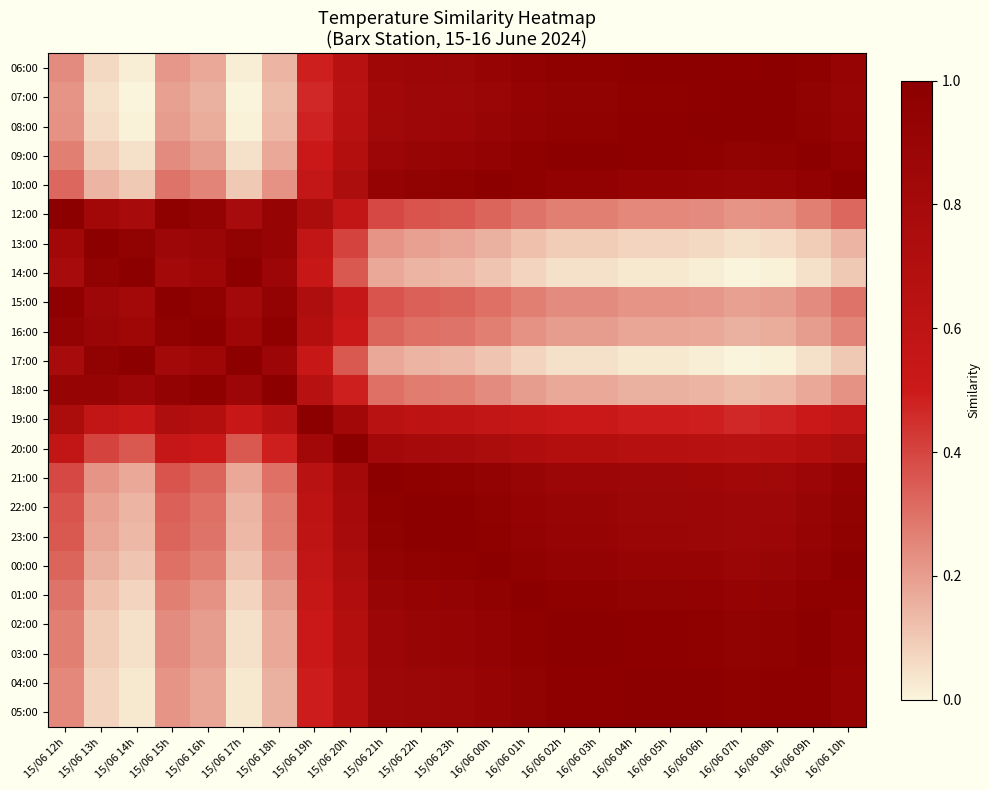

Reading right to left, transcribe all the data shown in this chart.

06:00: 16/06 10h=0.9	16/06 09h=1.0	16/06 08h=1.0	16/06 07h=1.0	16/06 06h=1.0	16/06 05h=1.0	16/06 04h=1.0	16/06 03h=1.0	16/06 02h=1.0	16/06 01h=0.9	16/06 00h=0.9	15/06 23h=0.9	15/06 22h=0.9	15/06 21h=0.8	15/06 20h=0.7	15/06 19h=0.5	15/06 18h=0.1	15/06 17h=0.0	15/06 16h=0.2	15/06 15h=0.2	15/06 14h=0.0	15/06 13h=0.1	15/06 12h=0.2
07:00: 16/06 10h=0.9	16/06 09h=1.0	16/06 08h=1.0	16/06 07h=1.0	16/06 06h=1.0	16/06 05h=1.0	16/06 04h=1.0	16/06 03h=1.0	16/06 02h=1.0	16/06 01h=0.9	16/06 00h=0.9	15/06 23h=0.9	15/06 22h=0.9	15/06 21h=0.8	15/06 20h=0.6	15/06 19h=0.5	15/06 18h=0.1	15/06 17h=0.0	15/06 16h=0.2	15/06 15h=0.2	15/06 14h=0.0	15/06 13h=0.0	15/06 12h=0.2
08:00: 16/06 10h=0.9	16/06 09h=1.0	16/06 08h=1.0	16/06 07h=1.0	16/06 06h=1.0	16/06 05h=1.0	16/06 04h=1.0	16/06 03h=1.0	16/06 02h=1.0	16/06 01h=0.9	16/06 00h=0.9	15/06 23h=0.9	15/06 22h=0.9	15/06 21h=0.8	15/06 20h=0.7	15/06 19h=0.5	15/06 18h=0.1	15/06 17h=0.0	15/06 16h=0.2	15/06 15h=0.2	15/06 14h=0.0	15/06 13h=0.1	15/06 12h=0.2
09:00: 16/06 10h=0.9	16/06 09h=1.0	16/06 08h=1.0	16/06 07h=1.0	16/06 06h=1.0	16/06 05h=1.0	16/06 04h=1.0	16/06 03h=1.0	16/06 02h=1.0	16/06 01h=1.0	16/06 00h=0.9	15/06 23h=0.9	15/06 22h=0.9	15/06 21h=0.9	15/06 20h=0.7	15/06 19h=0.5	15/06 18h=0.2	15/06 17h=0.0	15/06 16h=0.2	15/06 15h=0.2	15/06 14h=0.0	15/06 13h=0.1	15/06 12h=0.3
10:00: 16/06 10h=1.0	16/06 09h=0.9	16/06 08h=0.9	16/06 07h=0.9	16/06 06h=0.9	16/06 05h=0.9	16/06 04h=0.9	16/06 03h=0.9	16/06 02h=0.9	16/06 01h=1.0	16/06 00h=1.0	15/06 23h=1.0	15/06 22h=1.0	15/06 21h=0.9	15/06 20h=0.7	15/06 19h=0.6	15/06 18h=0.2	15/06 17h=0.1	15/06 16h=0.3	15/06 15h=0.3	15/06 14h=0.1	15/06 13h=0.1	15/06 12h=0.3
12:00: 16/06 10h=0.3	16/06 09h=0.3	16/06 08h=0.2	16/06 07h=0.2	16/06 06h=0.2	16/06 05h=0.2	16/06 04h=0.2	16/06 03h=0.3	16/06 02h=0.3	16/06 01h=0.3	16/06 00h=0.3	15/06 23h=0.4	15/06 22h=0.4	15/06 21h=0.4	15/06 20h=0.6	15/06 19h=0.8	15/06 18h=0.9	15/06 17h=0.8	15/06 16h=0.9	15/06 15h=1.0	15/06 14h=0.8	15/06 13h=0.8	15/06 12h=1.0
13:00: 16/06 10h=0.1	16/06 09h=0.1	16/06 08h=0.1	16/06 07h=0.0	16/06 06h=0.1	16/06 05h=0.1	16/06 04h=0.1	16/06 03h=0.1	16/06 02h=0.1	16/06 01h=0.1	16/06 00h=0.2	15/06 23h=0.2	15/06 22h=0.2	15/06 21h=0.2	15/06 20h=0.4	15/06 19h=0.6	15/06 18h=0.9	15/06 17h=1.0	15/06 16h=0.9	15/06 15h=0.9	15/06 14h=1.0	15/06 13h=1.0	15/06 12h=0.8
14:00: 16/06 10h=0.1	16/06 09h=0.0	16/06 08h=0.0	16/06 07h=0.0	16/06 06h=0.0	16/06 05h=0.0	16/06 04h=0.0	16/06 03h=0.0	16/06 02h=0.0	16/06 01h=0.1	16/06 00h=0.1	15/06 23h=0.1	15/06 22h=0.1	15/06 21h=0.2	15/06 20h=0.4	15/06 19h=0.5	15/06 18h=0.9	15/06 17h=1.0	15/06 16h=0.8	15/06 15h=0.8	15/06 14h=1.0	15/06 13h=1.0	15/06 12h=0.8
15:00: 16/06 10h=0.3	16/06 09h=0.2	16/06 08h=0.2	16/06 07h=0.2	16/06 06h=0.2	16/06 05h=0.2	16/06 04h=0.2	16/06 03h=0.2	16/06 02h=0.2	16/06 01h=0.3	16/06 00h=0.3	15/06 23h=0.3	15/06 22h=0.3	15/06 21h=0.4	15/06 20h=0.6	15/06 19h=0.7	15/06 18h=0.9	15/06 17h=0.8	15/06 16h=1.0	15/06 15h=1.0	15/06 14h=0.8	15/06 13h=0.9	15/06 12h=1.0
16:00: 16/06 10h=0.3	16/06 09h=0.2	16/06 08h=0.2	16/06 07h=0.2	16/06 06h=0.2	16/06 05h=0.2	16/06 04h=0.2	16/06 03h=0.2	16/06 02h=0.2	16/06 01h=0.2	16/06 00h=0.3	15/06 23h=0.3	15/06 22h=0.3	15/06 21h=0.3	15/06 20h=0.5	15/06 19h=0.7	15/06 18h=1.0	15/06 17h=0.8	15/06 16h=1.0	15/06 15h=1.0	15/06 14h=0.8	15/06 13h=0.9	15/06 12h=0.9
17:00: 16/06 10h=0.1	16/06 09h=0.0	16/06 08h=0.0	16/06 07h=0.0	16/06 06h=0.0	16/06 05h=0.0	16/06 04h=0.0	16/06 03h=0.0	16/06 02h=0.0	16/06 01h=0.1	16/06 00h=0.1	15/06 23h=0.1	15/06 22h=0.1	15/06 21h=0.2	15/06 20h=0.4	15/06 19h=0.5	15/06 18h=0.9	15/06 17h=1.0	15/06 16h=0.8	15/06 15h=0.8	15/06 14h=1.0	15/06 13h=1.0	15/06 12h=0.8
18:00: 16/06 10h=0.2	16/06 09h=0.2	16/06 08h=0.1	16/06 07h=0.1	16/06 06h=0.1	16/06 05h=0.2	16/06 04h=0.2	16/06 03h=0.2	16/06 02h=0.2	16/06 01h=0.2	16/06 00h=0.2	15/06 23h=0.3	15/06 22h=0.3	15/06 21h=0.3	15/06 20h=0.5	15/06 19h=0.7	15/06 18h=1.0	15/06 17h=0.9	15/06 16h=1.0	15/06 15h=0.9	15/06 14h=0.9	15/06 13h=0.9	15/06 12h=0.9
19:00: 16/06 10h=0.6	16/06 09h=0.5	16/06 08h=0.5	16/06 07h=0.5	16/06 06h=0.5	16/06 05h=0.5	16/06 04h=0.5	16/06 03h=0.5	16/06 02h=0.5	16/06 01h=0.5	16/06 00h=0.6	15/06 23h=0.6	15/06 22h=0.6	15/06 21h=0.6	15/06 20h=0.8	15/06 19h=1.0	15/06 18h=0.7	15/06 17h=0.5	15/06 16h=0.7	15/06 15h=0.7	15/06 14h=0.5	15/06 13h=0.6	15/06 12h=0.8
20:00: 16/06 10h=0.7	16/06 09h=0.7	16/06 08h=0.7	16/06 07h=0.6	16/06 06h=0.7	16/06 05h=0.7	16/06 04h=0.7	16/06 03h=0.7	16/06 02h=0.7	16/06 01h=0.7	16/06 00h=0.8	15/06 23h=0.8	15/06 22h=0.8	15/06 21h=0.8	15/06 20h=1.0	15/06 19h=0.8	15/06 18h=0.5	15/06 17h=0.4	15/06 16h=0.5	15/06 15h=0.6	15/06 14h=0.4	15/06 13h=0.4	15/06 12h=0.6
21:00: 16/06 10h=0.9	16/06 09h=0.9	16/06 08h=0.8	16/06 07h=0.8	16/06 06h=0.8	16/06 05h=0.9	16/06 04h=0.9	16/06 03h=0.9	16/06 02h=0.9	16/06 01h=0.9	16/06 00h=0.9	15/06 23h=1.0	15/06 22h=1.0	15/06 21h=1.0	15/06 20h=0.8	15/06 19h=0.6	15/06 18h=0.3	15/06 17h=0.2	15/06 16h=0.3	15/06 15h=0.4	15/06 14h=0.2	15/06 13h=0.2	15/06 12h=0.4
22:00: 16/06 10h=1.0	16/06 09h=0.9	16/06 08h=0.9	16/06 07h=0.9	16/06 06h=0.9	16/06 05h=0.9	16/06 04h=0.9	16/06 03h=0.9	16/06 02h=0.9	16/06 01h=0.9	16/06 00h=1.0	15/06 23h=1.0	15/06 22h=1.0	15/06 21h=1.0	15/06 20h=0.8	15/06 19h=0.6	15/06 18h=0.3	15/06 17h=0.1	15/06 16h=0.3	15/06 15h=0.3	15/06 14h=0.1	15/06 13h=0.2	15/06 12h=0.4
23:00: 16/06 10h=1.0	16/06 09h=0.9	16/06 08h=0.9	16/06 07h=0.9	16/06 06h=0.9	16/06 05h=0.9	16/06 04h=0.9	16/06 03h=0.9	16/06 02h=0.9	16/06 01h=0.9	16/06 00h=1.0	15/06 23h=1.0	15/06 22h=1.0	15/06 21h=1.0	15/06 20h=0.8	15/06 19h=0.6	15/06 18h=0.3	15/06 17h=0.1	15/06 16h=0.3	15/06 15h=0.3	15/06 14h=0.1	15/06 13h=0.2	15/06 12h=0.4
00:00: 16/06 10h=1.0	16/06 09h=0.9	16/06 08h=0.9	16/06 07h=0.9	16/06 06h=0.9	16/06 05h=0.9	16/06 04h=0.9	16/06 03h=0.9	16/06 02h=0.9	16/06 01h=1.0	16/06 00h=1.0	15/06 23h=1.0	15/06 22h=1.0	15/06 21h=0.9	15/06 20h=0.8	15/06 19h=0.6	15/06 18h=0.2	15/06 17h=0.1	15/06 16h=0.3	15/06 15h=0.3	15/06 14h=0.1	15/06 13h=0.2	15/06 12h=0.3
01:00: 16/06 10h=1.0	16/06 09h=1.0	16/06 08h=0.9	16/06 07h=0.9	16/06 06h=0.9	16/06 05h=1.0	16/06 04h=1.0	16/06 03h=1.0	16/06 02h=1.0	16/06 01h=1.0	16/06 00h=1.0	15/06 23h=0.9	15/06 22h=0.9	15/06 21h=0.9	15/06 20h=0.7	15/06 19h=0.5	15/06 18h=0.2	15/06 17h=0.1	15/06 16h=0.2	15/06 15h=0.3	15/06 14h=0.1	15/06 13h=0.1	15/06 12h=0.3
02:00: 16/06 10h=0.9	16/06 09h=1.0	16/06 08h=1.0	16/06 07h=1.0	16/06 06h=1.0	16/06 05h=1.0	16/06 04h=1.0	16/06 03h=1.0	16/06 02h=1.0	16/06 01h=1.0	16/06 00h=0.9	15/06 23h=0.9	15/06 22h=0.9	15/06 21h=0.9	15/06 20h=0.7	15/06 19h=0.5	15/06 18h=0.2	15/06 17h=0.0	15/06 16h=0.2	15/06 15h=0.2	15/06 14h=0.0	15/06 13h=0.1	15/06 12h=0.3
03:00: 16/06 10h=0.9	16/06 09h=1.0	16/06 08h=1.0	16/06 07h=1.0	16/06 06h=1.0	16/06 05h=1.0	16/06 04h=1.0	16/06 03h=1.0	16/06 02h=1.0	16/06 01h=1.0	16/06 00h=0.9	15/06 23h=0.9	15/06 22h=0.9	15/06 21h=0.9	15/06 20h=0.7	15/06 19h=0.5	15/06 18h=0.2	15/06 17h=0.0	15/06 16h=0.2	15/06 15h=0.2	15/06 14h=0.0	15/06 13h=0.1	15/06 12h=0.3
04:00: 16/06 10h=0.9	16/06 09h=1.0	16/06 08h=1.0	16/06 07h=1.0	16/06 06h=1.0	16/06 05h=1.0	16/06 04h=1.0	16/06 03h=1.0	16/06 02h=1.0	16/06 01h=1.0	16/06 00h=0.9	15/06 23h=0.9	15/06 22h=0.9	15/06 21h=0.9	15/06 20h=0.7	15/06 19h=0.5	15/06 18h=0.2	15/06 17h=0.0	15/06 16h=0.2	15/06 15h=0.2	15/06 14h=0.0	15/06 13h=0.1	15/06 12h=0.2
05:00: 16/06 10h=0.9	16/06 09h=1.0	16/06 08h=1.0	16/06 07h=1.0	16/06 06h=1.0	16/06 05h=1.0	16/06 04h=1.0	16/06 03h=1.0	16/06 02h=1.0	16/06 01h=1.0	16/06 00h=0.9	15/06 23h=0.9	15/06 22h=0.9	15/06 21h=0.9	15/06 20h=0.7	15/06 19h=0.5	15/06 18h=0.2	15/06 17h=0.0	15/06 16h=0.2	15/06 15h=0.2	15/06 14h=0.0	15/06 13h=0.1	15/06 12h=0.2